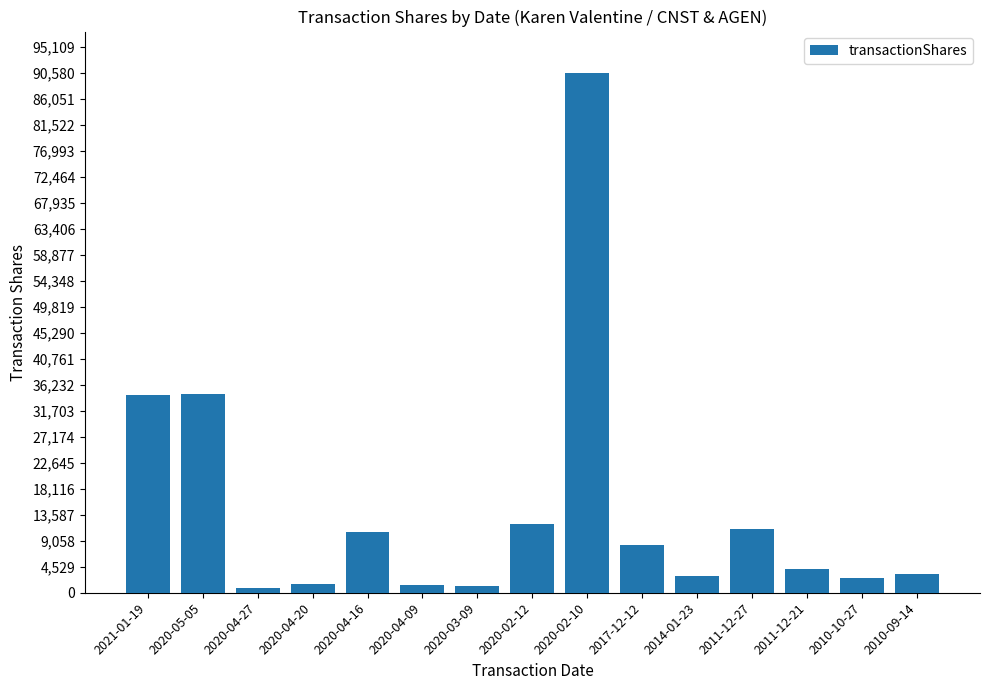

What is the minimum value shown in the chart?

800